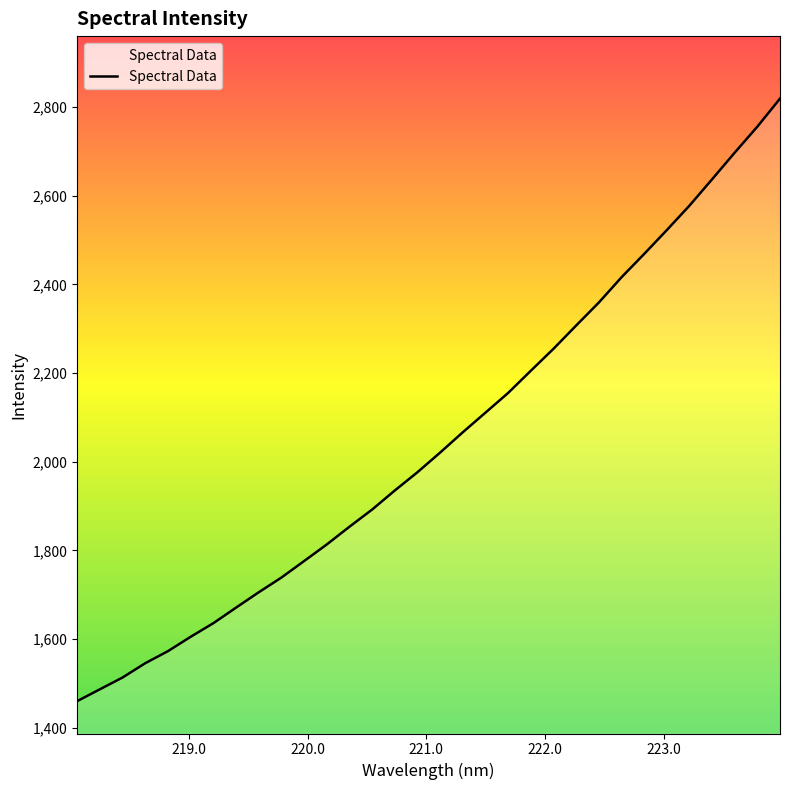

What is the greatest value displayed?

2819.2